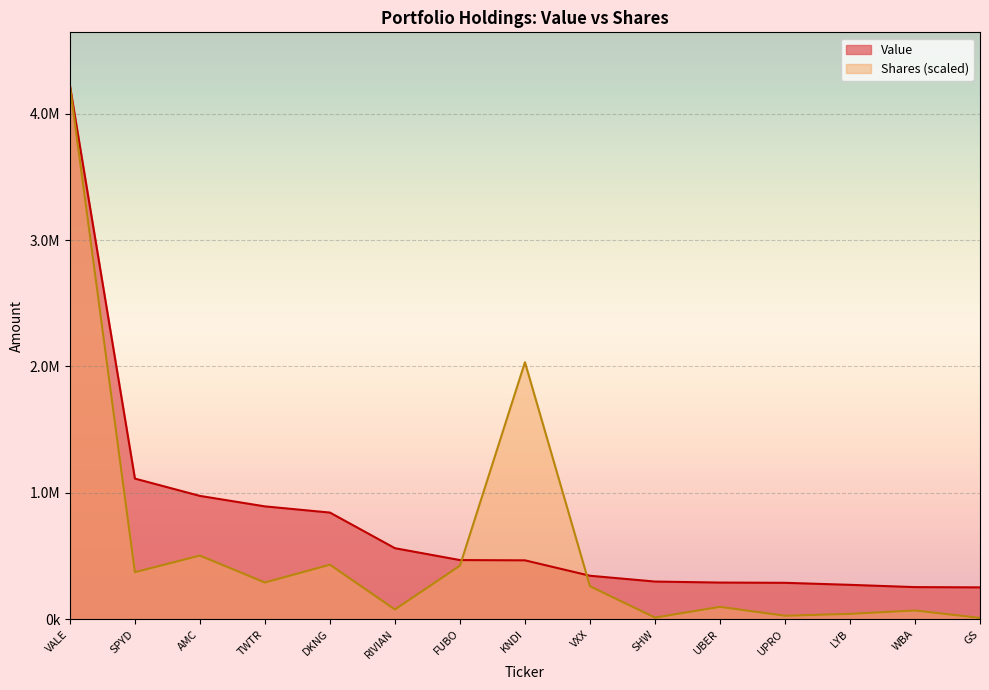

Count the number of data series in this chart.

2